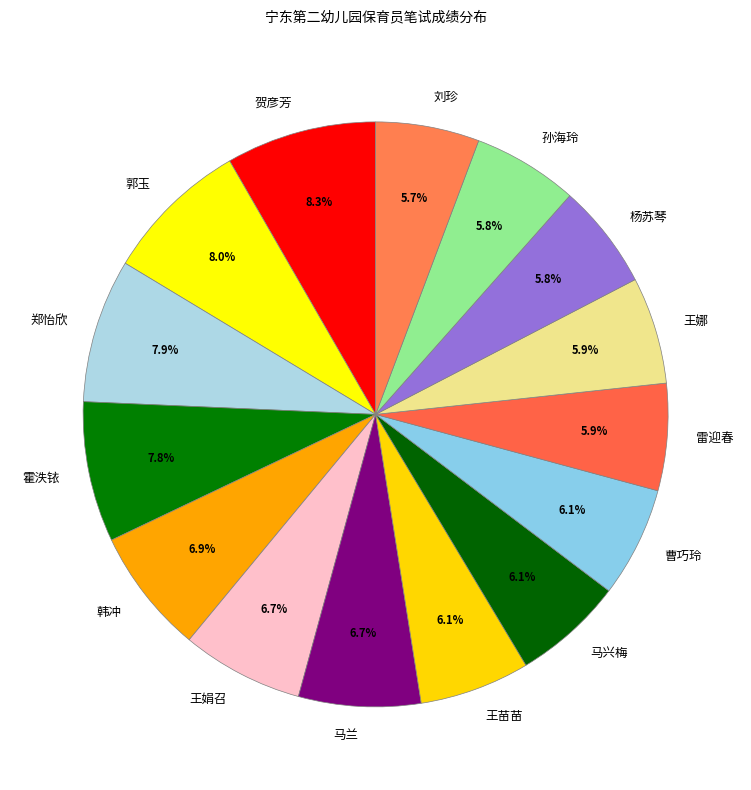

True or false: 孙海玲 accounts for 6% of the total.

True